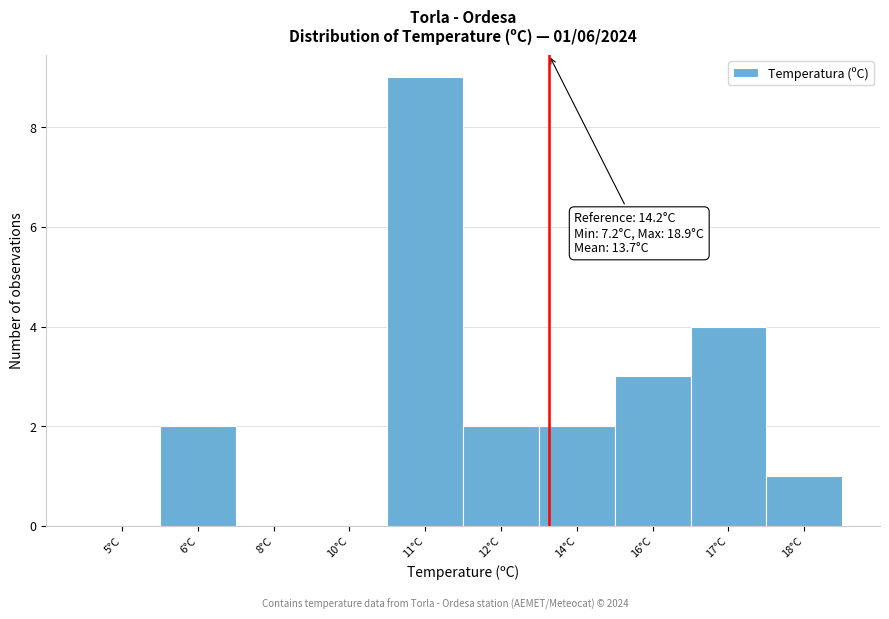

Reading left to right, list all the values displayed in this chart.

5°C=0	6°C=2	8°C=0	10°C=0	11°C=9	12°C=2	14°C=2	16°C=3	17°C=4	18°C=1